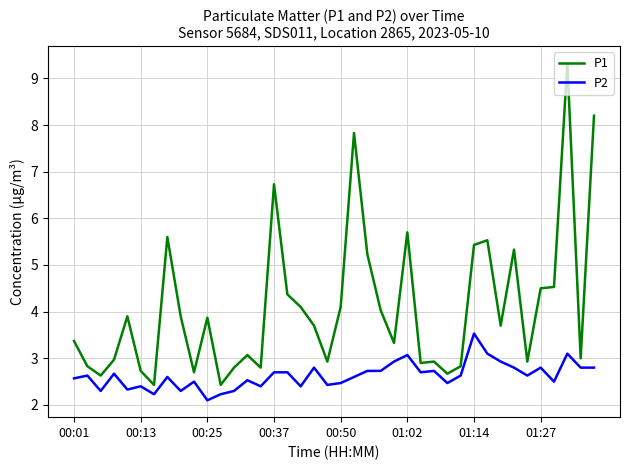

List the series in order of their overall mean, highest first.

P1, P2